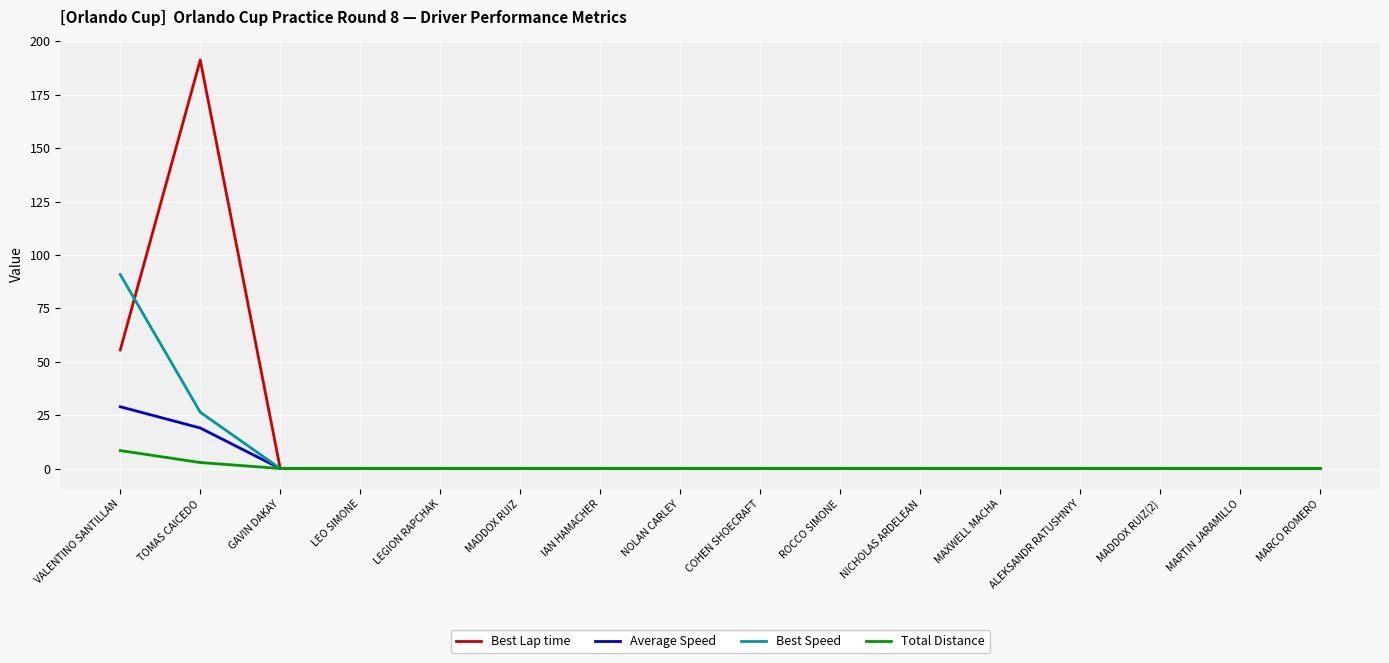

Is it true that Best Speed equals 59.1 at MAXWELL MACHA?

False